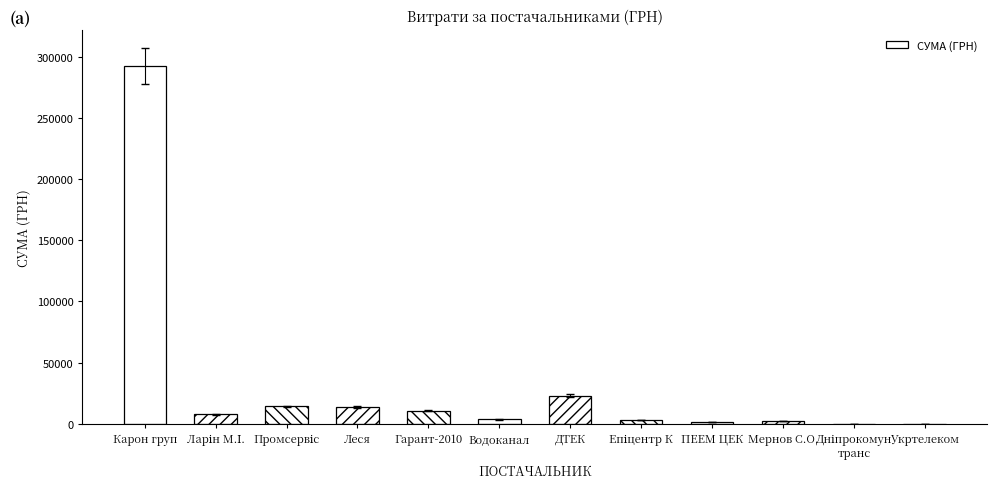

The value at ДТЕК is 23050.6. True or false?

True